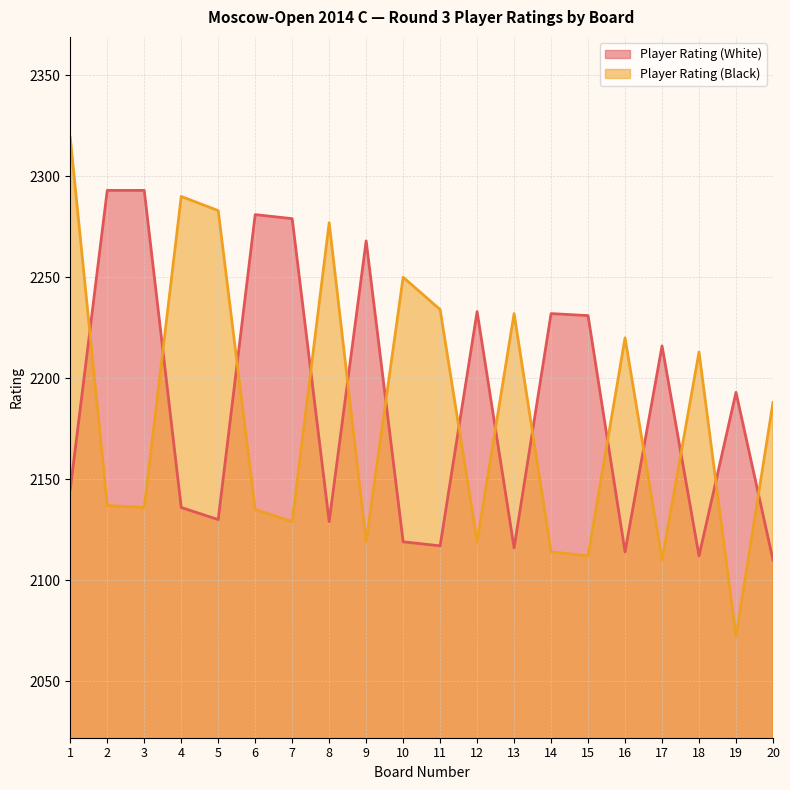

What is the greatest value displayed?

2319